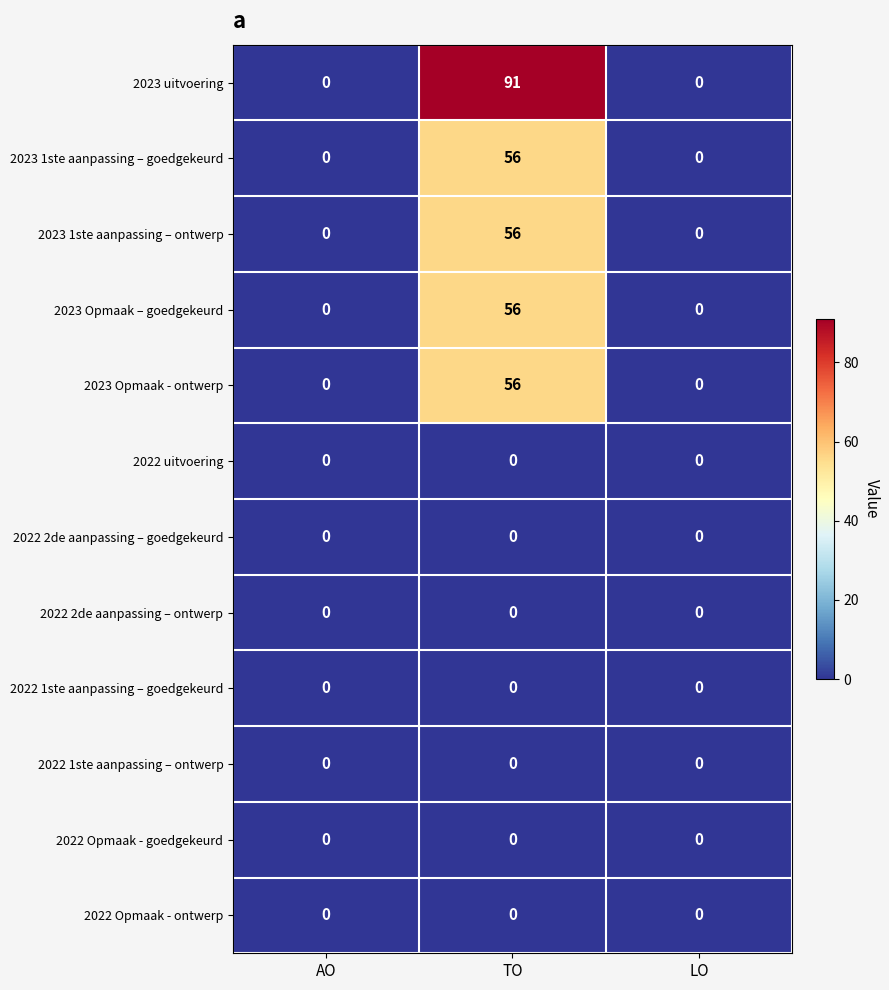

True or false: 2023 uitvoering has a value of 91 at TO.

True